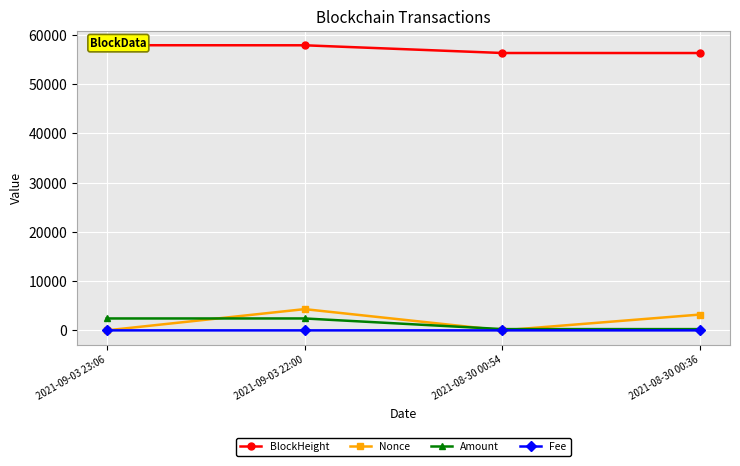

Reading left to right, transcribe all the data shown in this chart.

BlockHeight: 57915.0	57902.0	56334.0	56329.0
Nonce: 1.0	4315.0	0.0	3218.0
Amount: 2420.4	2420.4	258.1	259.1
Fee: 0.0	0.1	0.0	0.1